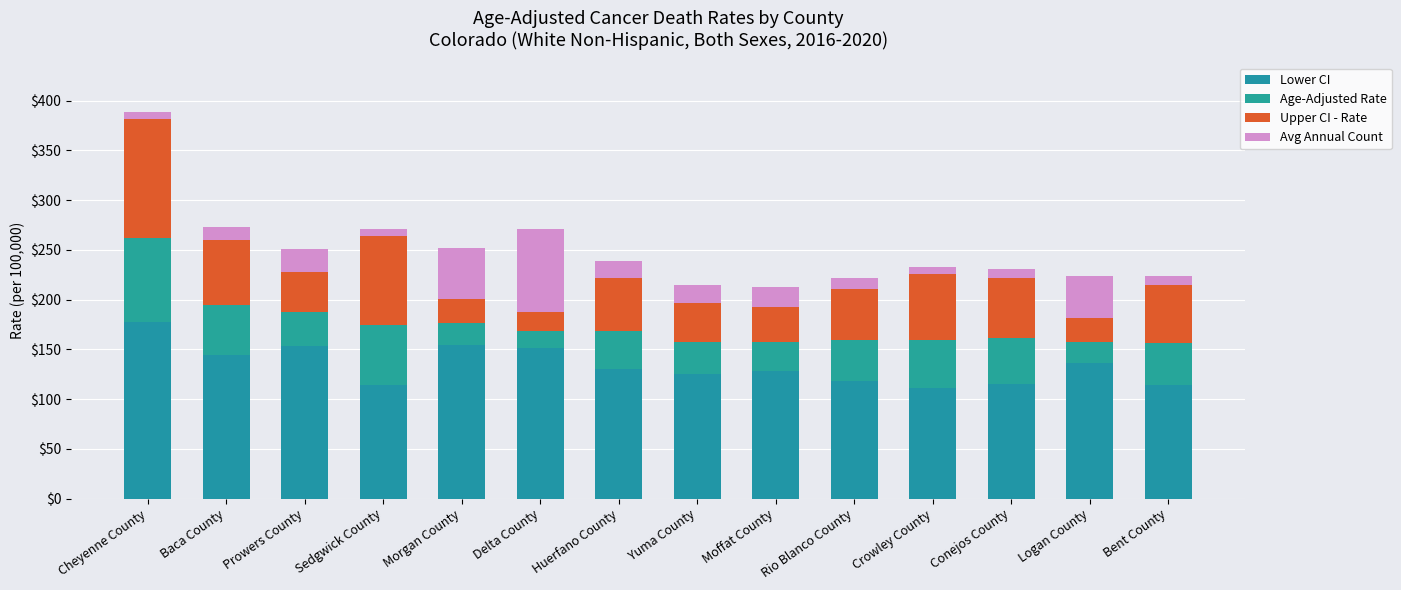

Read the Upper CI - Rate value at Morgan County.

24.9